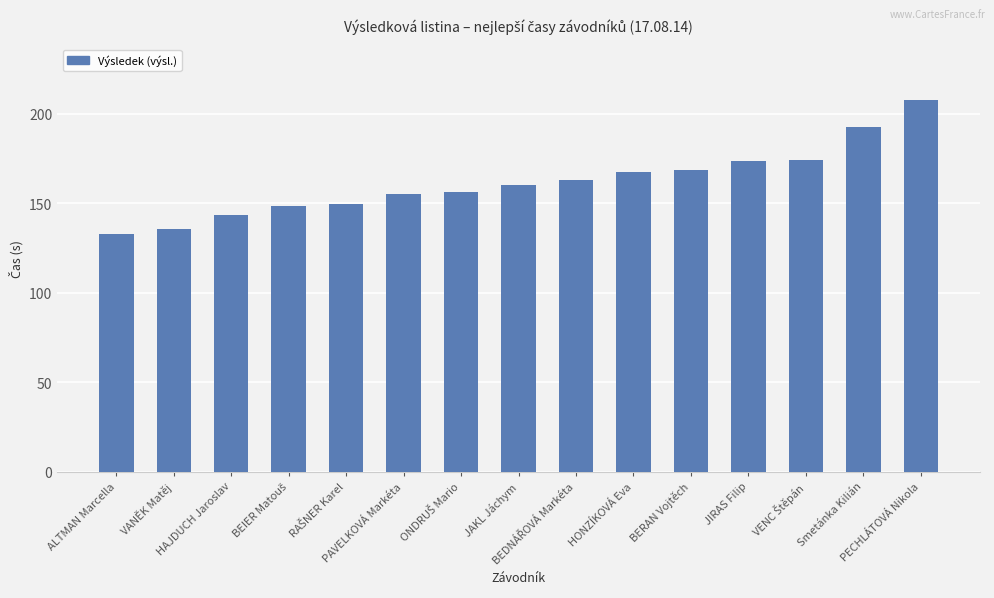

What is the sum of all values?

2427.7